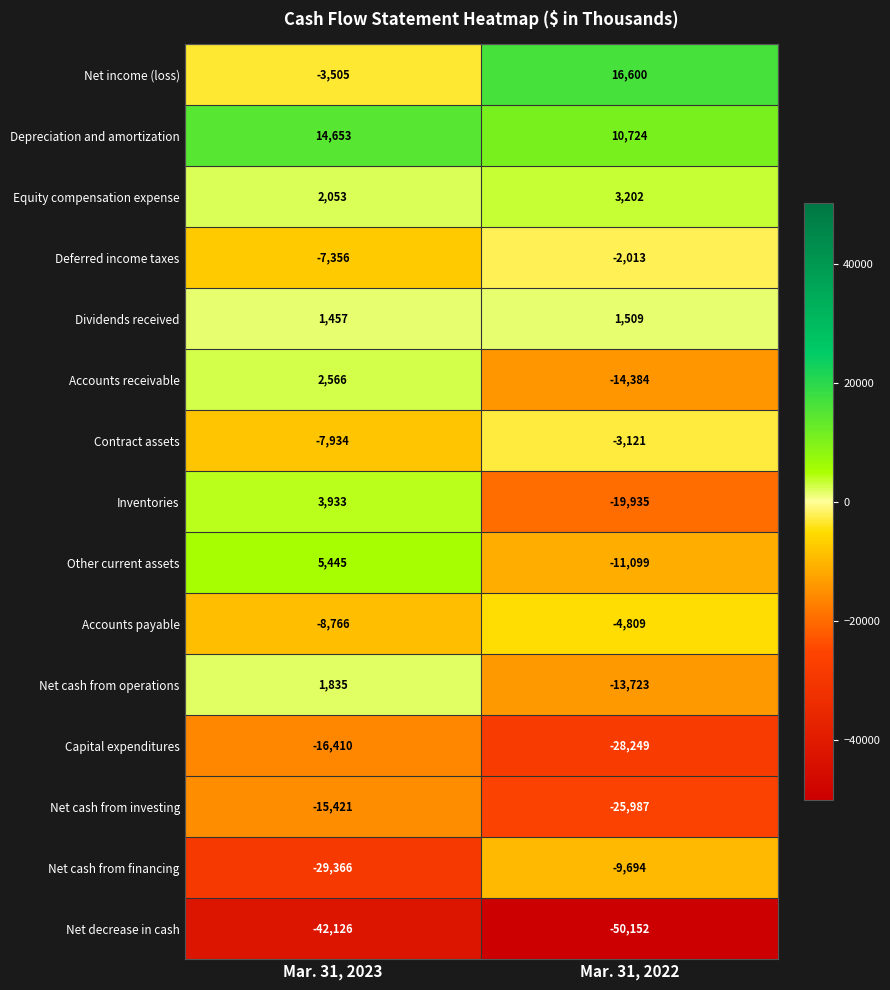

Reading right to left, extract all data points from this chart.

Net income (loss): Mar. 31, 2022=16600	Mar. 31, 2023=-3505
Depreciation and amortization: Mar. 31, 2022=10724	Mar. 31, 2023=14653
Equity compensation expense: Mar. 31, 2022=3202	Mar. 31, 2023=2053
Deferred income taxes: Mar. 31, 2022=-2013	Mar. 31, 2023=-7356
Dividends received: Mar. 31, 2022=1509	Mar. 31, 2023=1457
Accounts receivable: Mar. 31, 2022=-14384	Mar. 31, 2023=2566
Contract assets: Mar. 31, 2022=-3121	Mar. 31, 2023=-7934
Inventories: Mar. 31, 2022=-19935	Mar. 31, 2023=3933
Other current assets: Mar. 31, 2022=-11099	Mar. 31, 2023=5445
Accounts payable: Mar. 31, 2022=-4809	Mar. 31, 2023=-8766
Net cash from operations: Mar. 31, 2022=-13723	Mar. 31, 2023=1835
Capital expenditures: Mar. 31, 2022=-28249	Mar. 31, 2023=-16410
Net cash from investing: Mar. 31, 2022=-25987	Mar. 31, 2023=-15421
Net cash from financing: Mar. 31, 2022=-9694	Mar. 31, 2023=-29366
Net decrease in cash: Mar. 31, 2022=-50152	Mar. 31, 2023=-42126